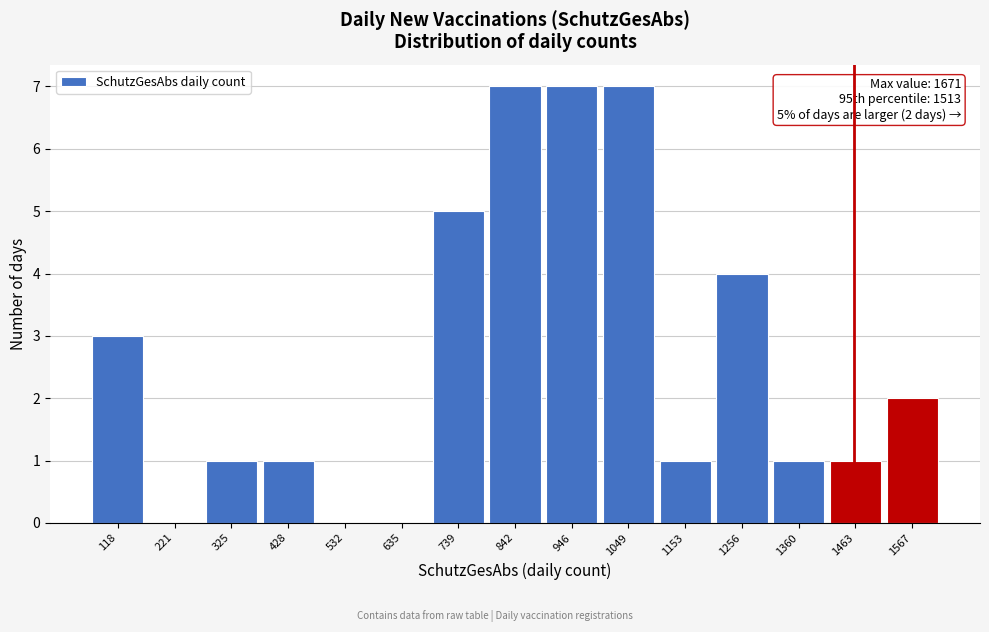

Reading left to right, what are all the values shown in this chart?

118=3	221=0	325=1	428=1	532=0	635=0	739=5	842=7	946=7	1049=7	1153=1	1256=4	1360=1	1463=1	1567=2